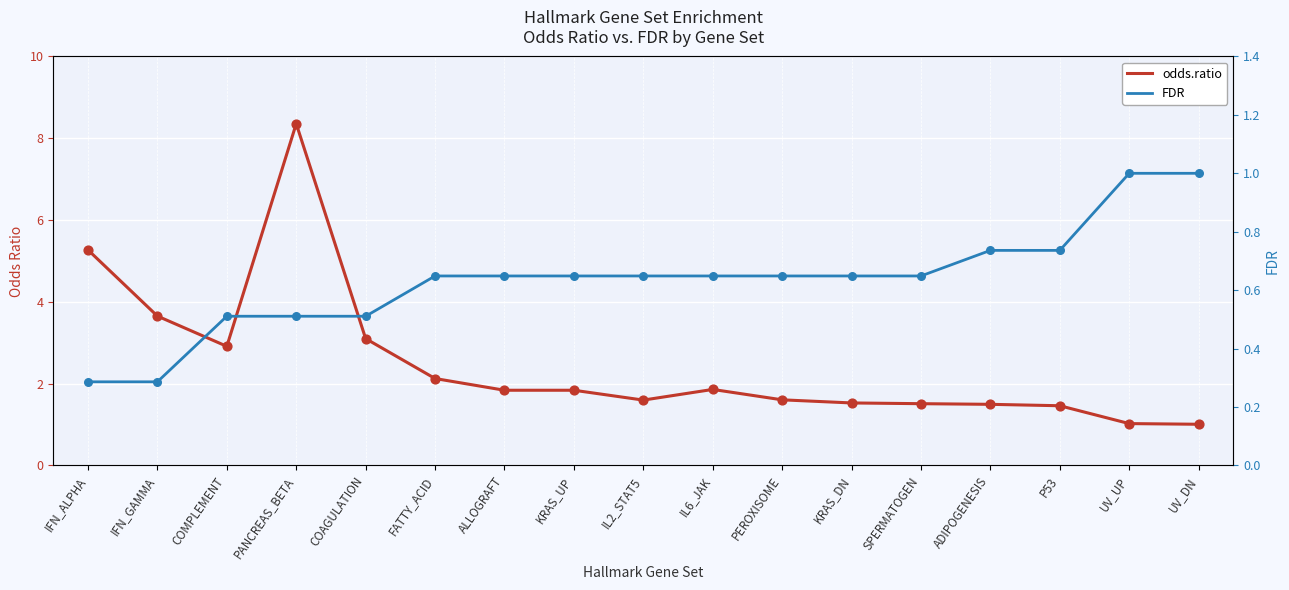

At which category is the sum across all series the highest?

PANCREAS_BETA